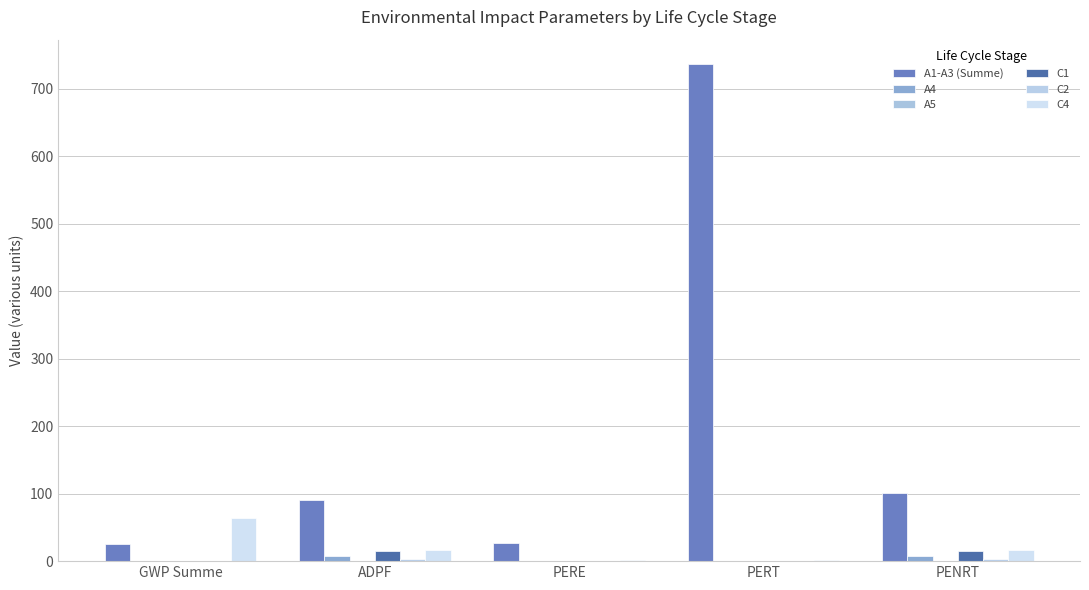

Reading right to left, extract all data points from this chart.

A1-A3 (Summe): 100.8	736.3	27.2	91.1	25.1
A4: 8.1	0.5	0.5	8.0	0.6
A5: 0.5	0.0	0.0	0.5	0.0
C1: 14.6	0.8	0.8	14.5	0.2
C2: 2.8	0.2	0.2	2.8	0.2
C4: 16.9	1.9	1.9	16.3	64.1